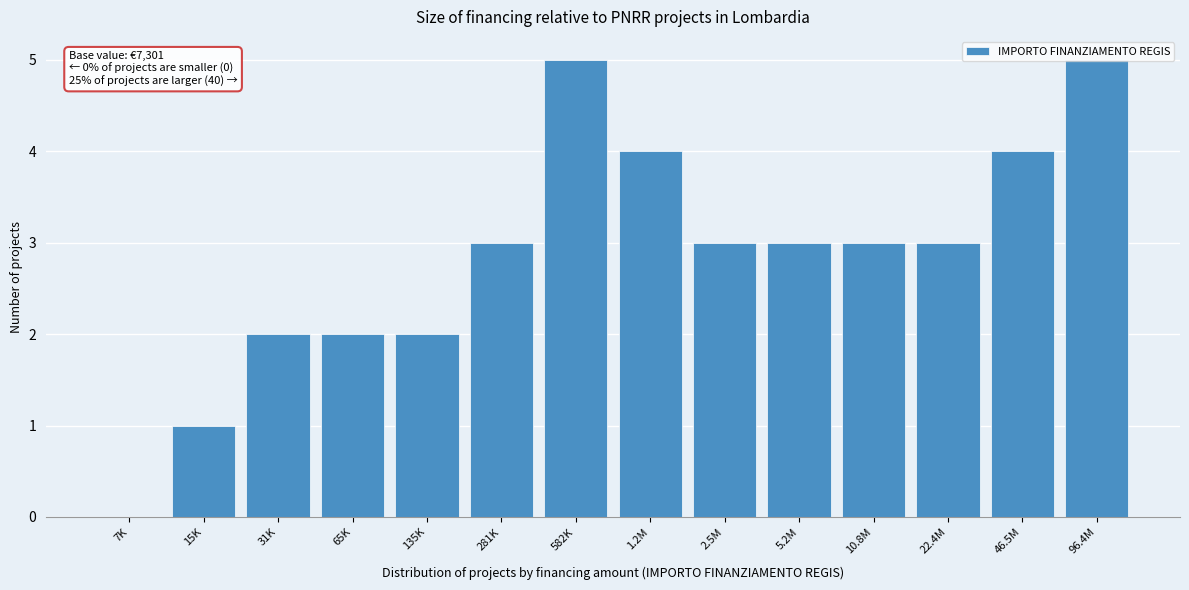

The chart shows a value of 3 at 5.2M. True or false?

True